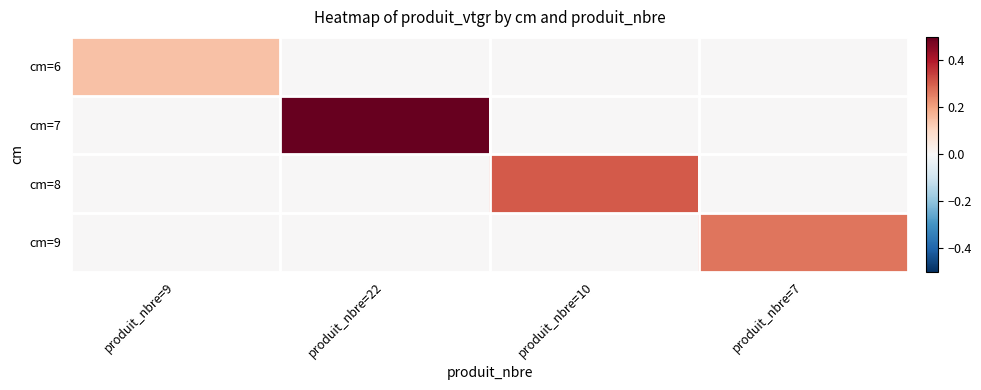

At which category does the chart reach its peak across all series?

produit_nbre=22